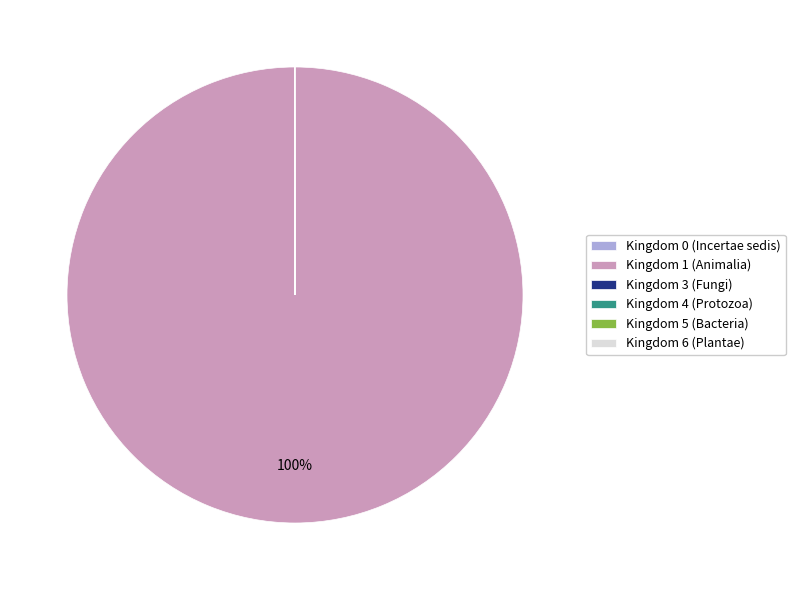

Which category accounts for the majority?

Kingdom 1 (Animalia)